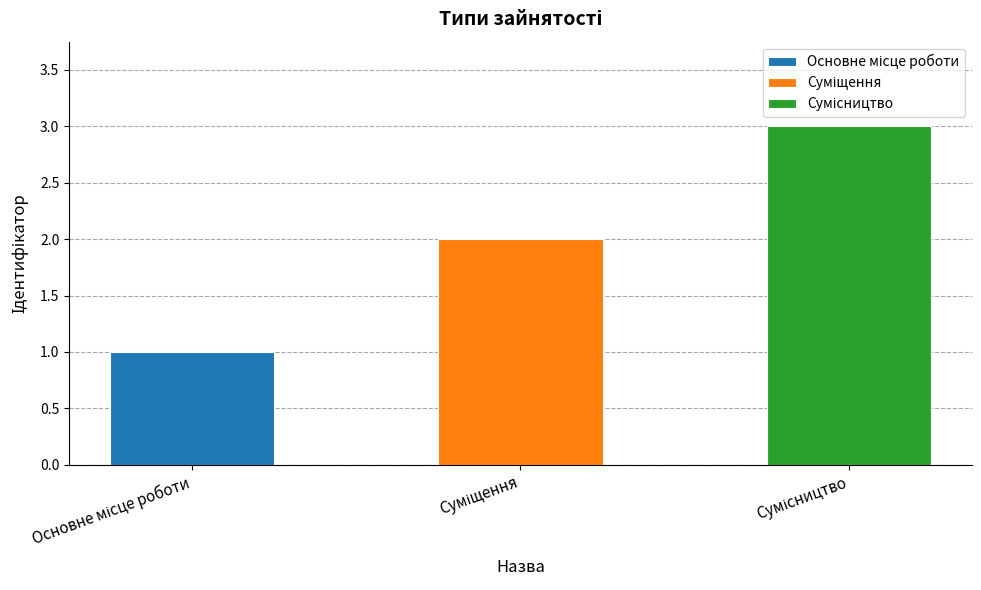

How many values are between 1 and 3?

3